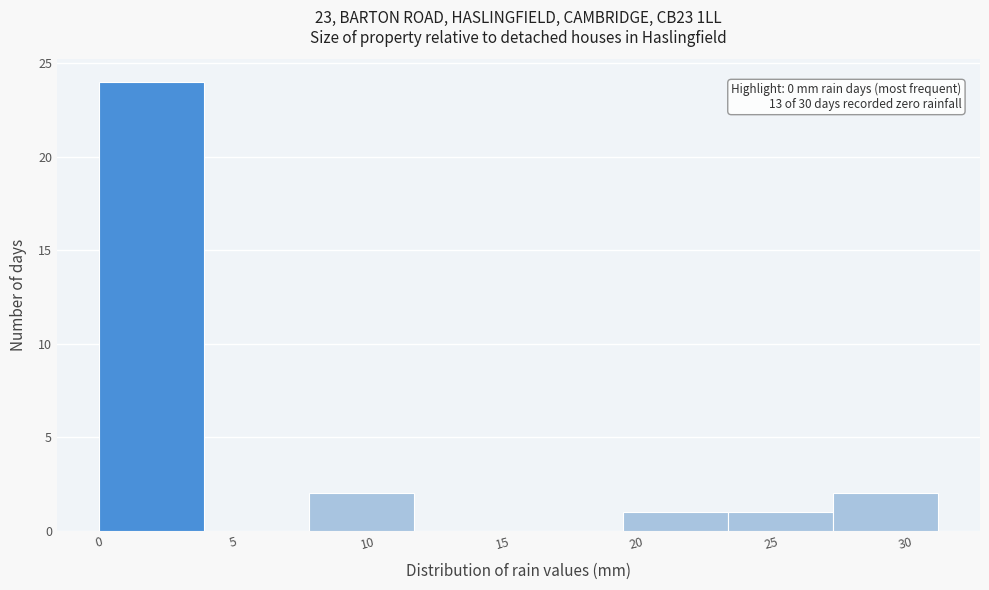

Over which range of the x-axis is the bar tallest?

0.0 to 3.9